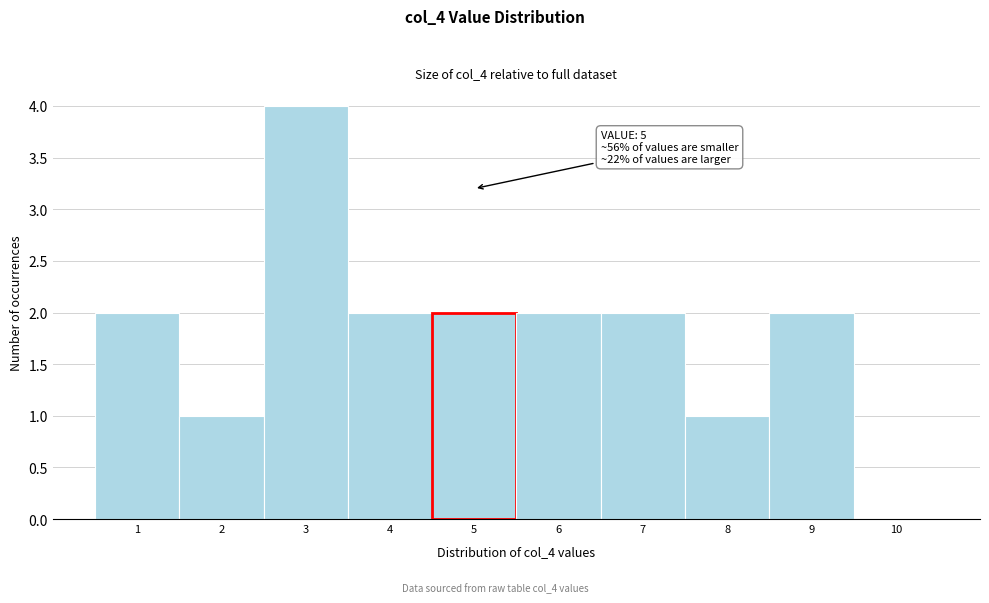

Over which range of the x-axis is the bar tallest?

2.5 to 3.5